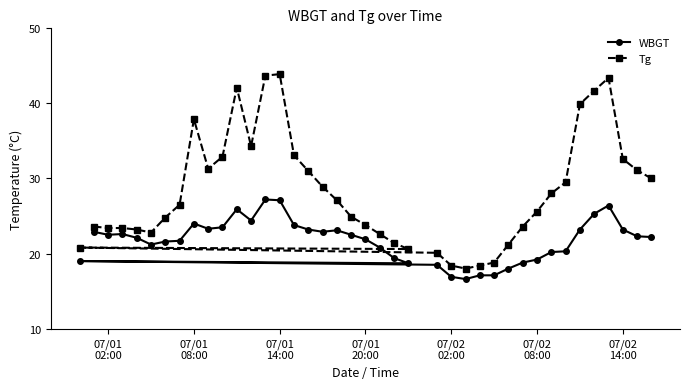

What is the maximum value for WBGT?

27.2